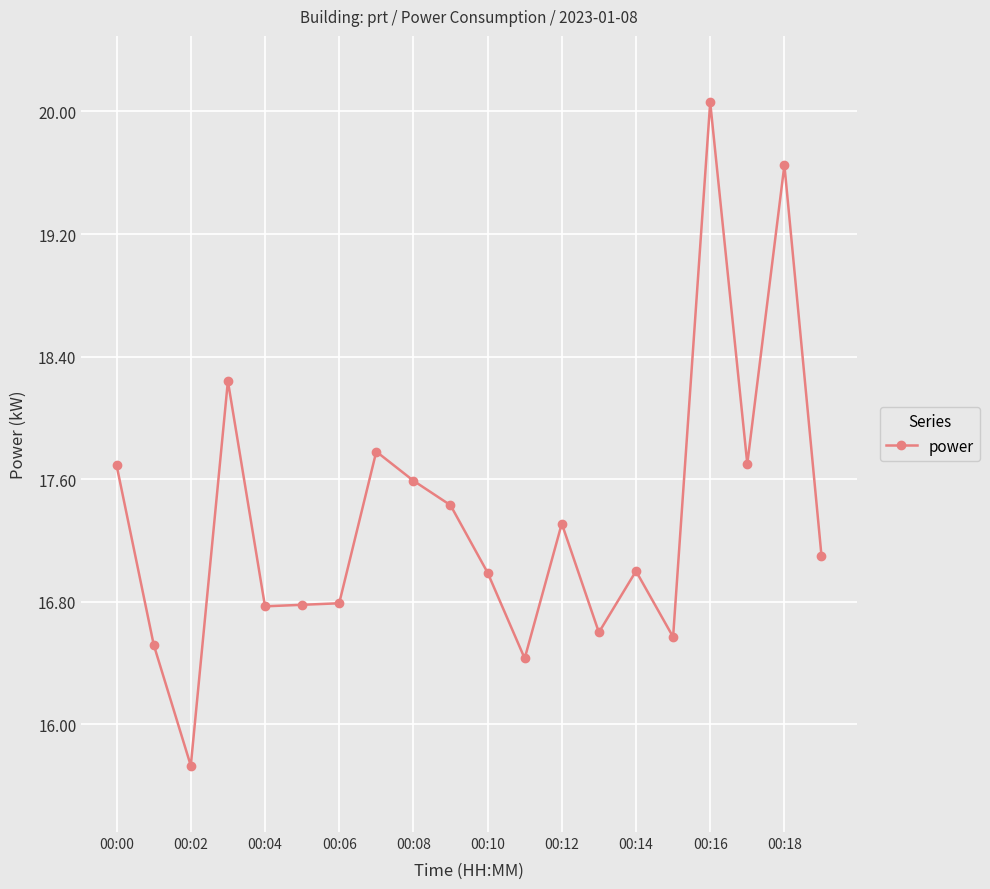

What is the greatest value displayed?

20.1